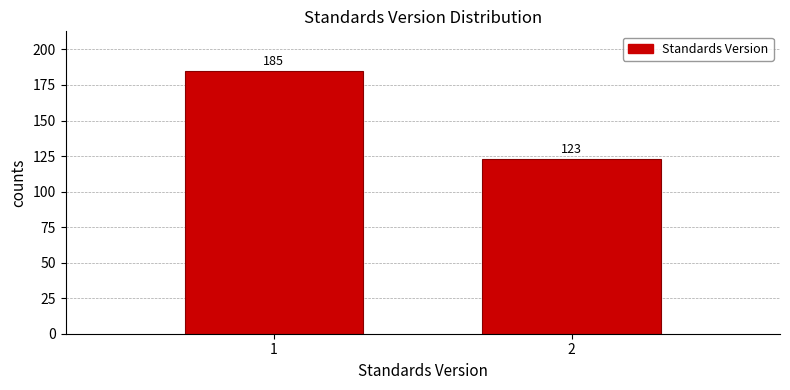

Reading right to left, extract all data points from this chart.

123	185